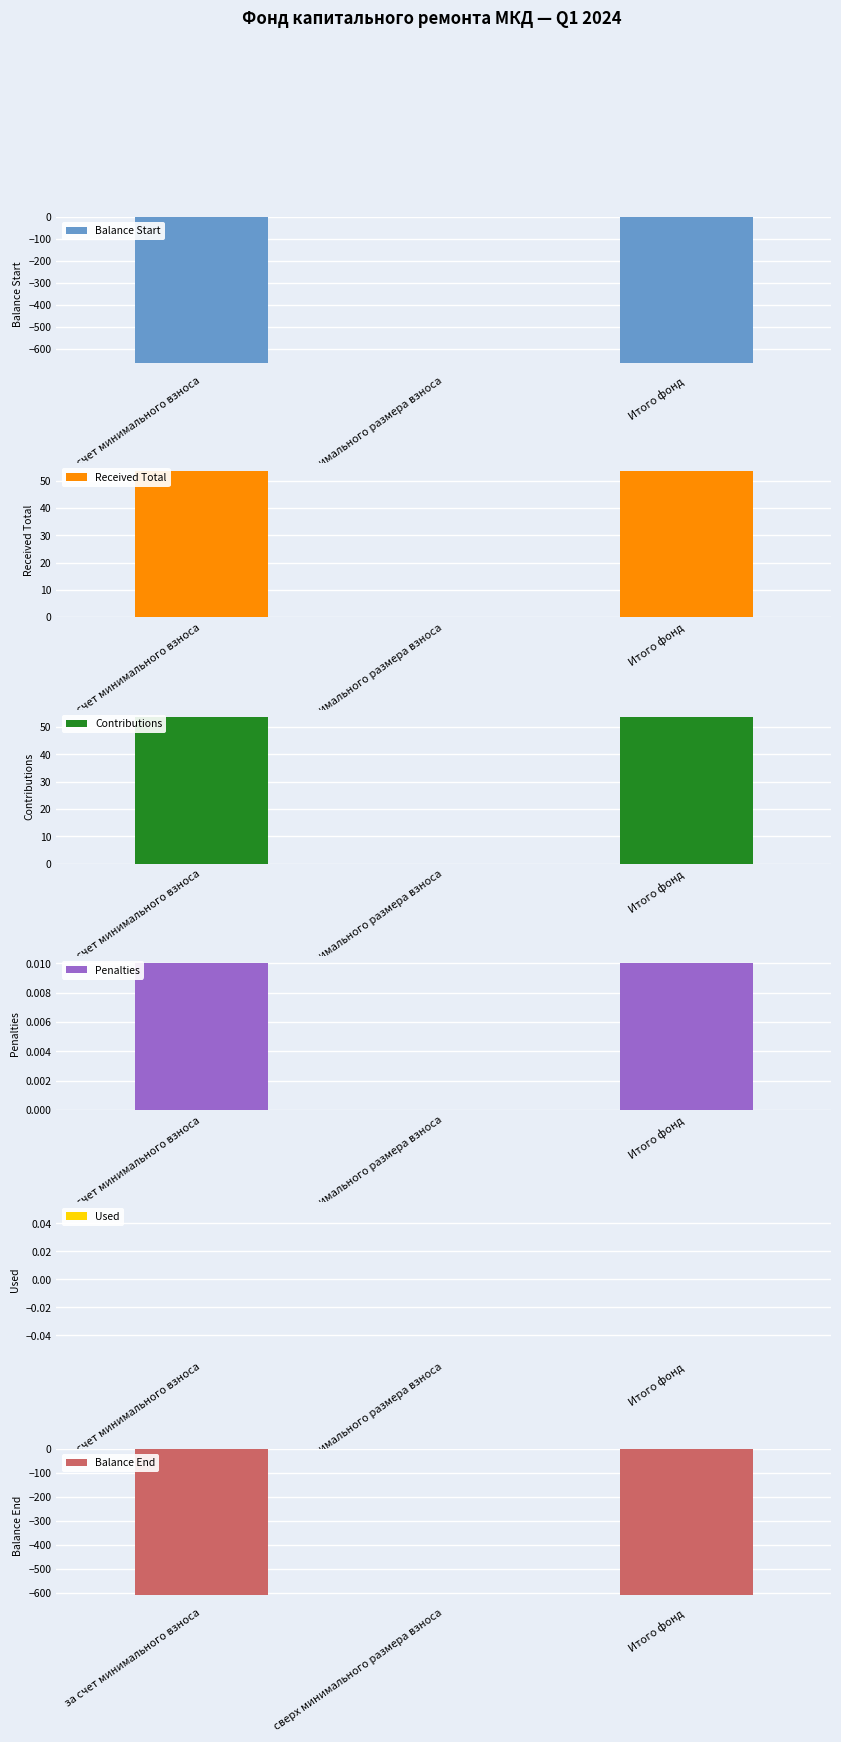

Does the chart contain stacked bars?

No